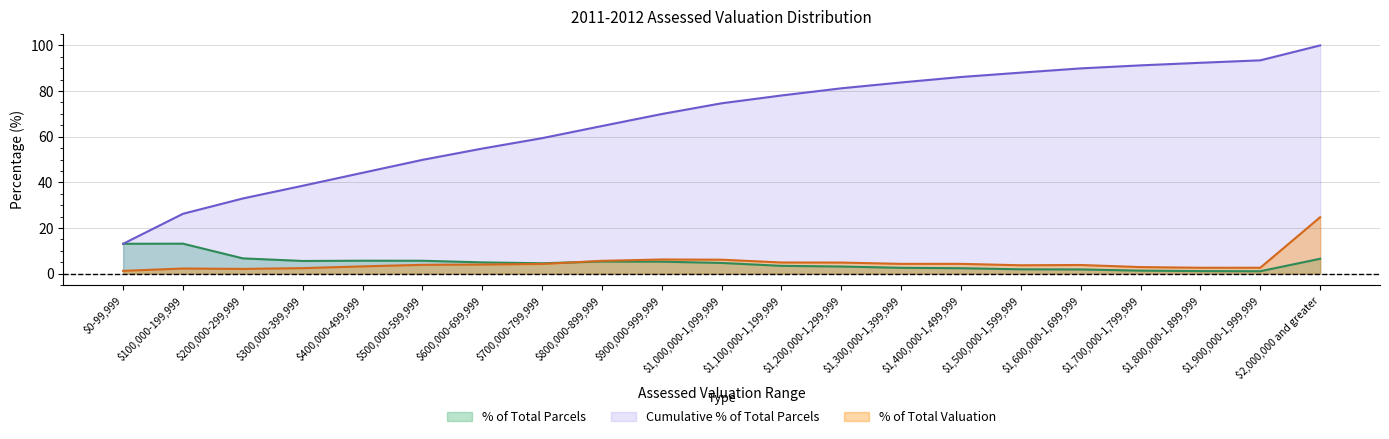

What is the sum of all Cumulative % of Total Parcels values?

1412.6